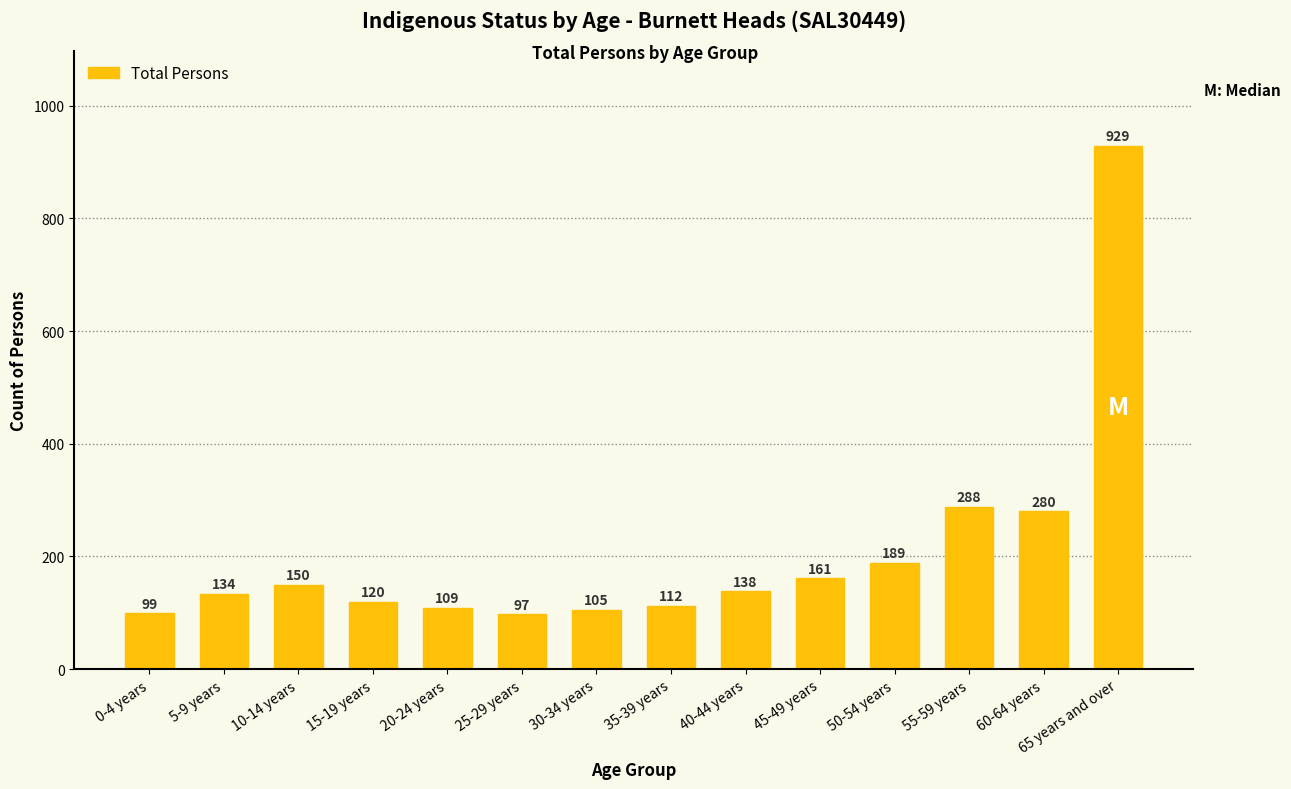

What is the difference between the second highest and second lowest values?

189